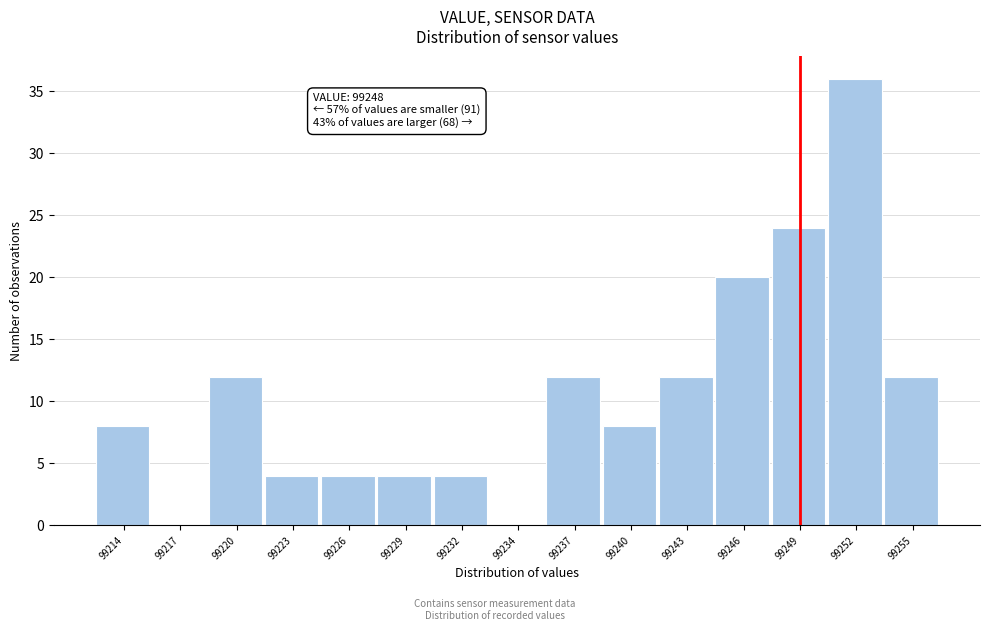

Over which range of the x-axis is the bar tallest?

99250.5 to 99253.5